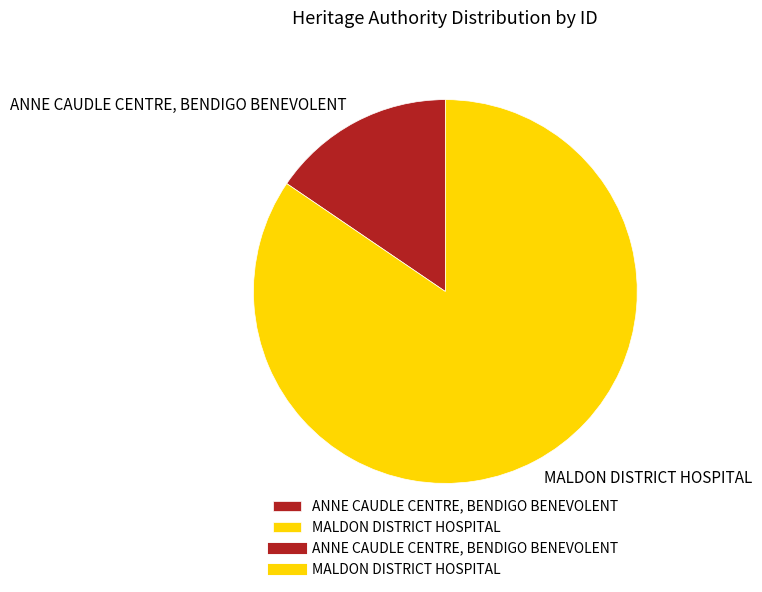

What is the majority slice?

MALDON DISTRICT HOSPITAL